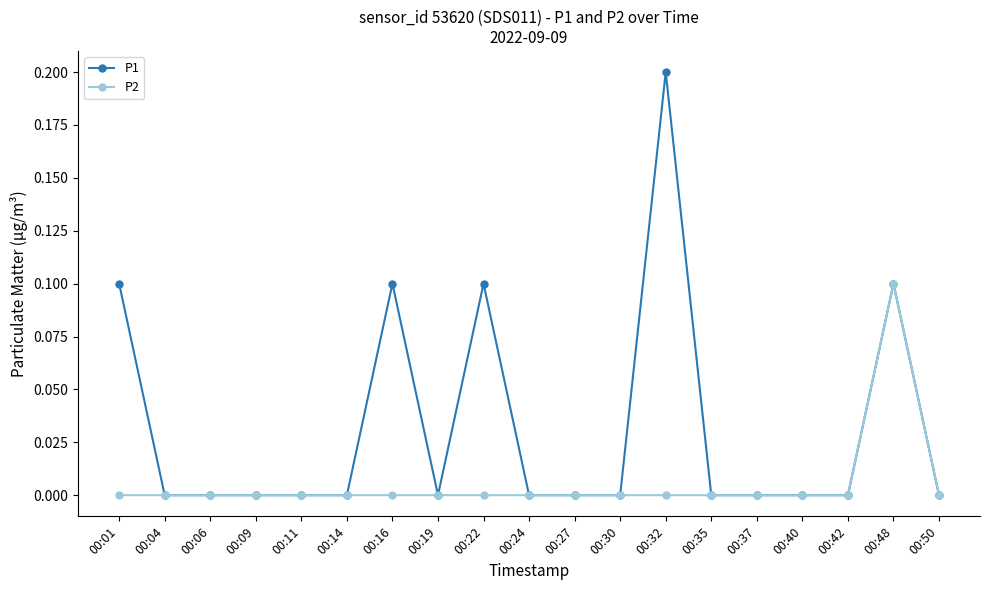

At which label does P1 reach its peak?

00:32